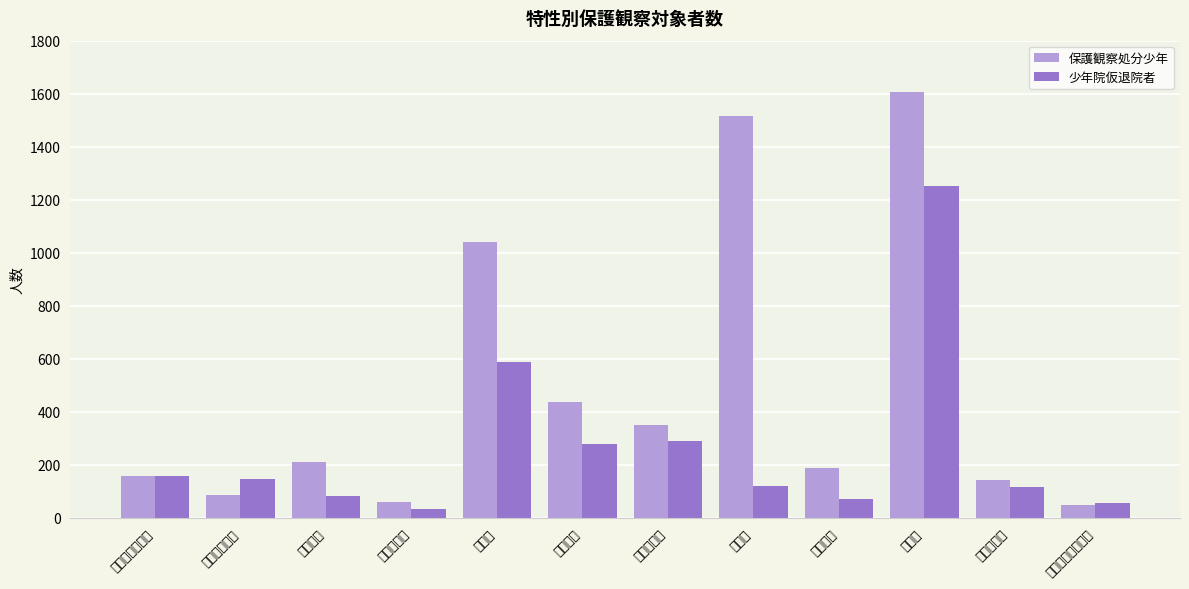

Which category has the highest value across all series?

無職等